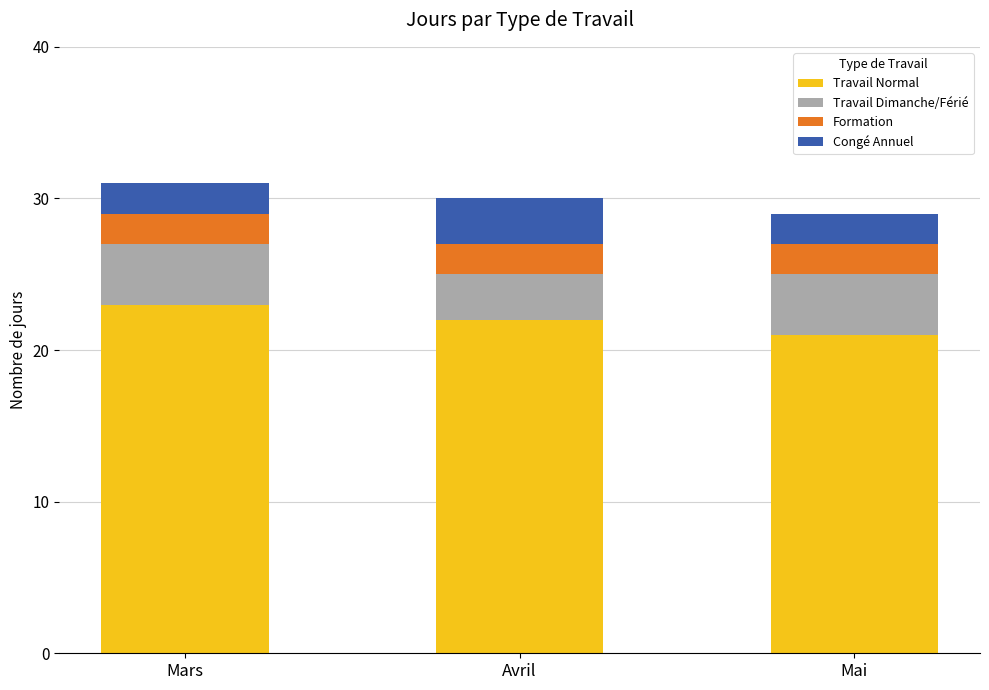

Which category has the highest value in the Travail Normal series?

Mars